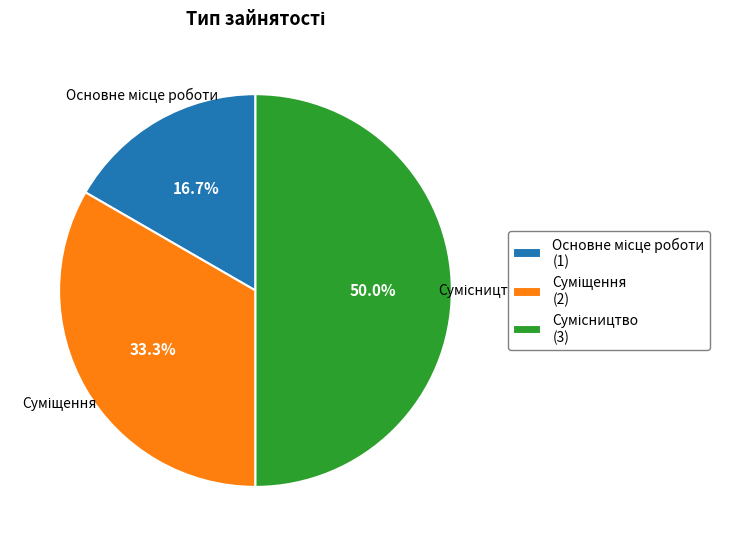

To the nearest percent, what percentage of the pie is Сумісництво?

50%